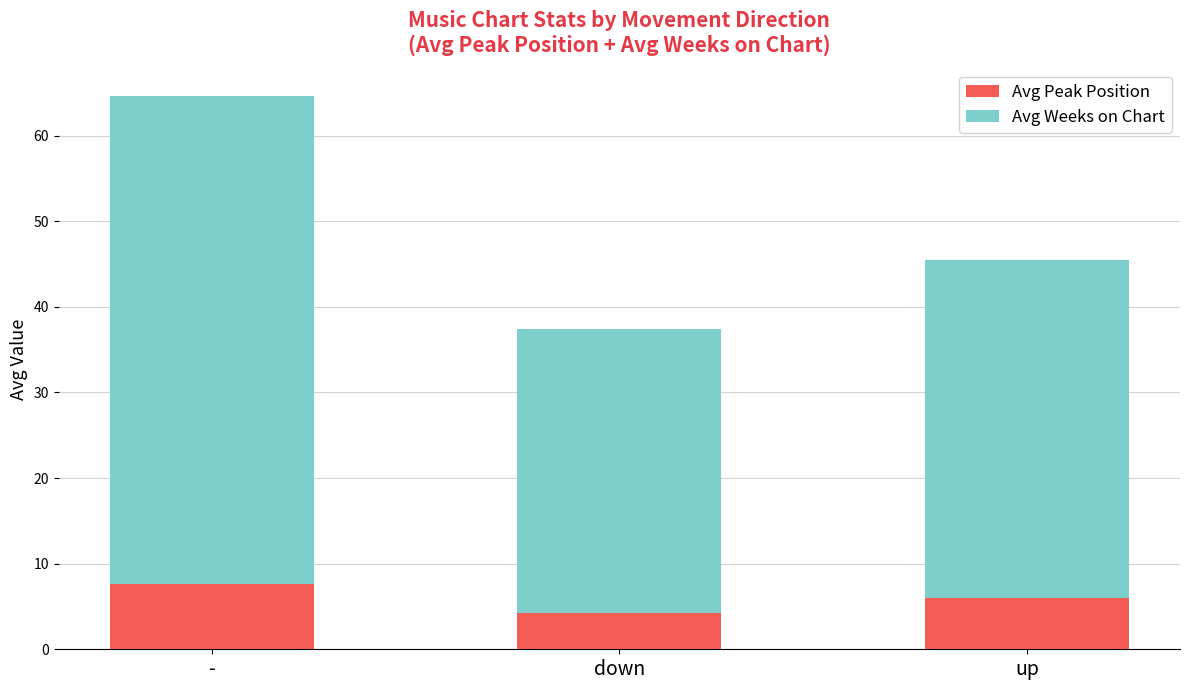

At which label does Avg Peak Position reach its minimum?

down